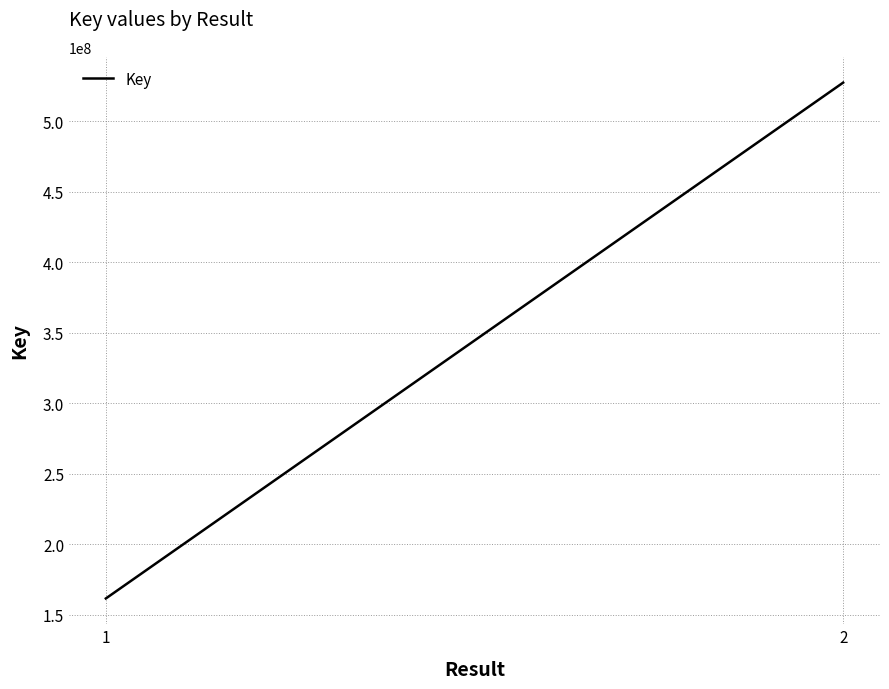

Which category has the lowest value across all series?

1